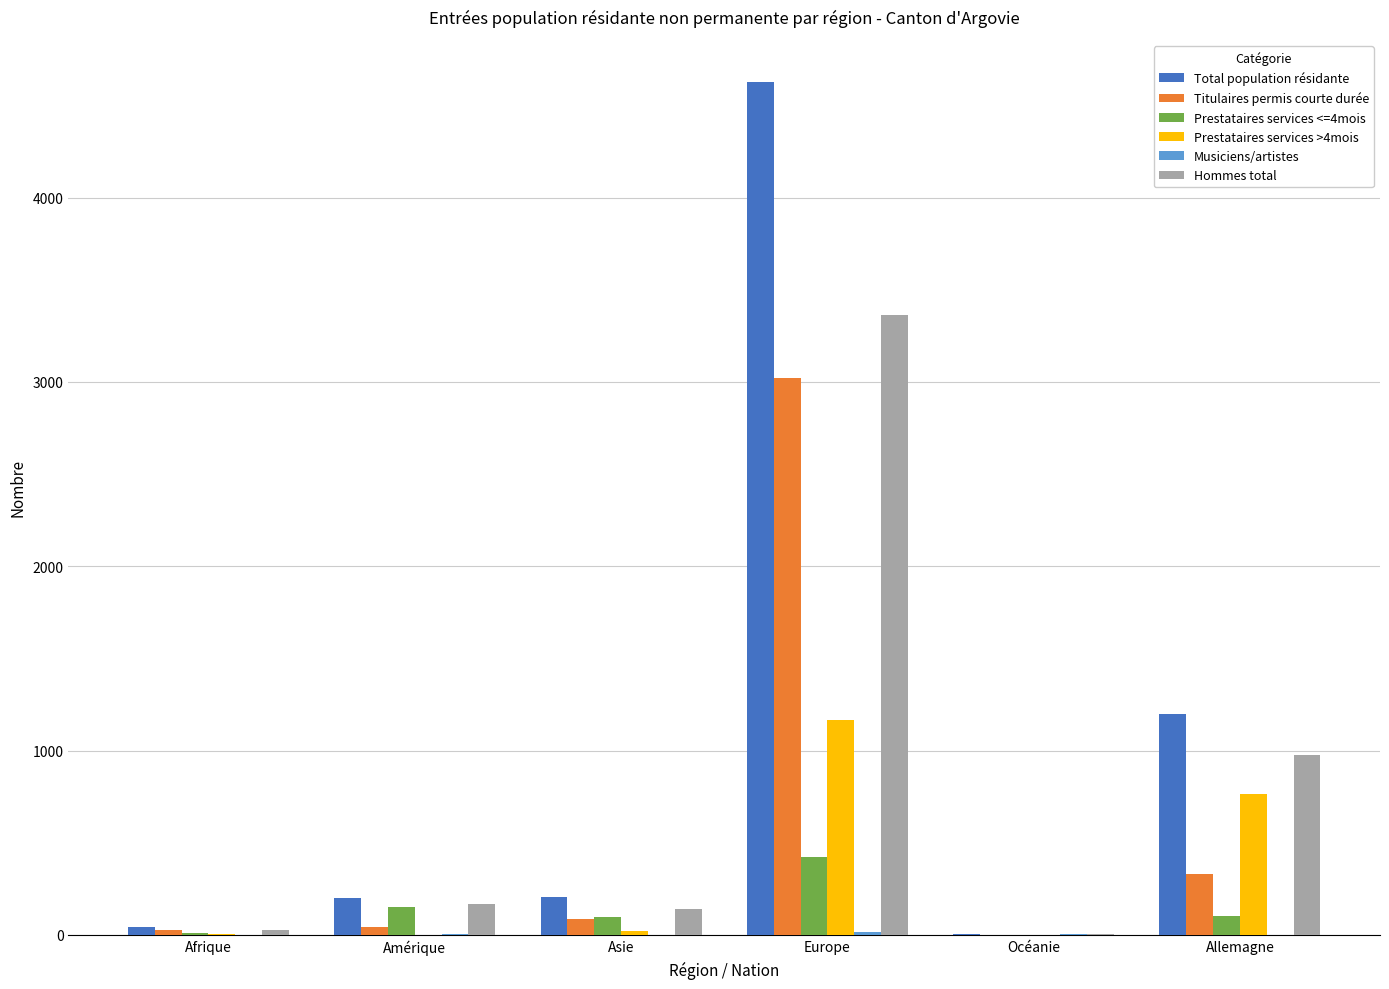

At which category does the chart reach its peak across all series?

Europe